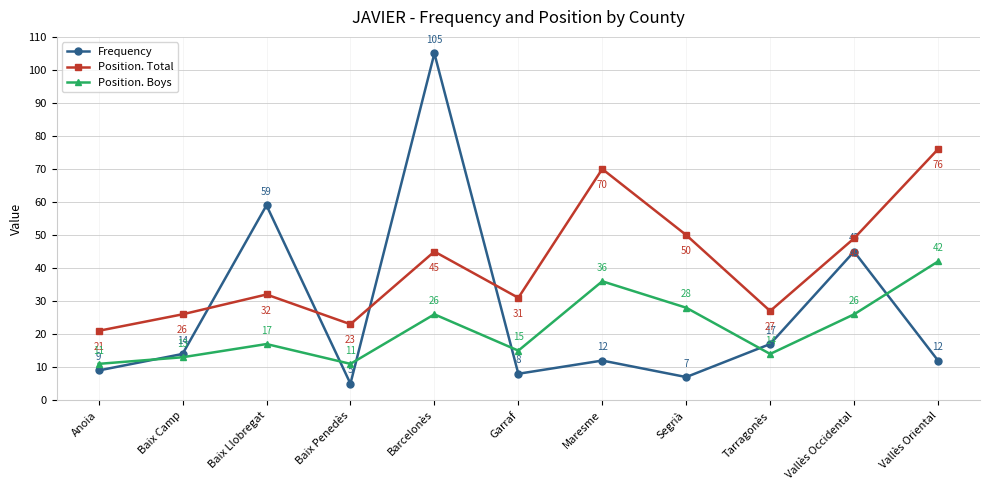

What is the sum of the Position. Total values at Baix Llobregat and Garraf?

63